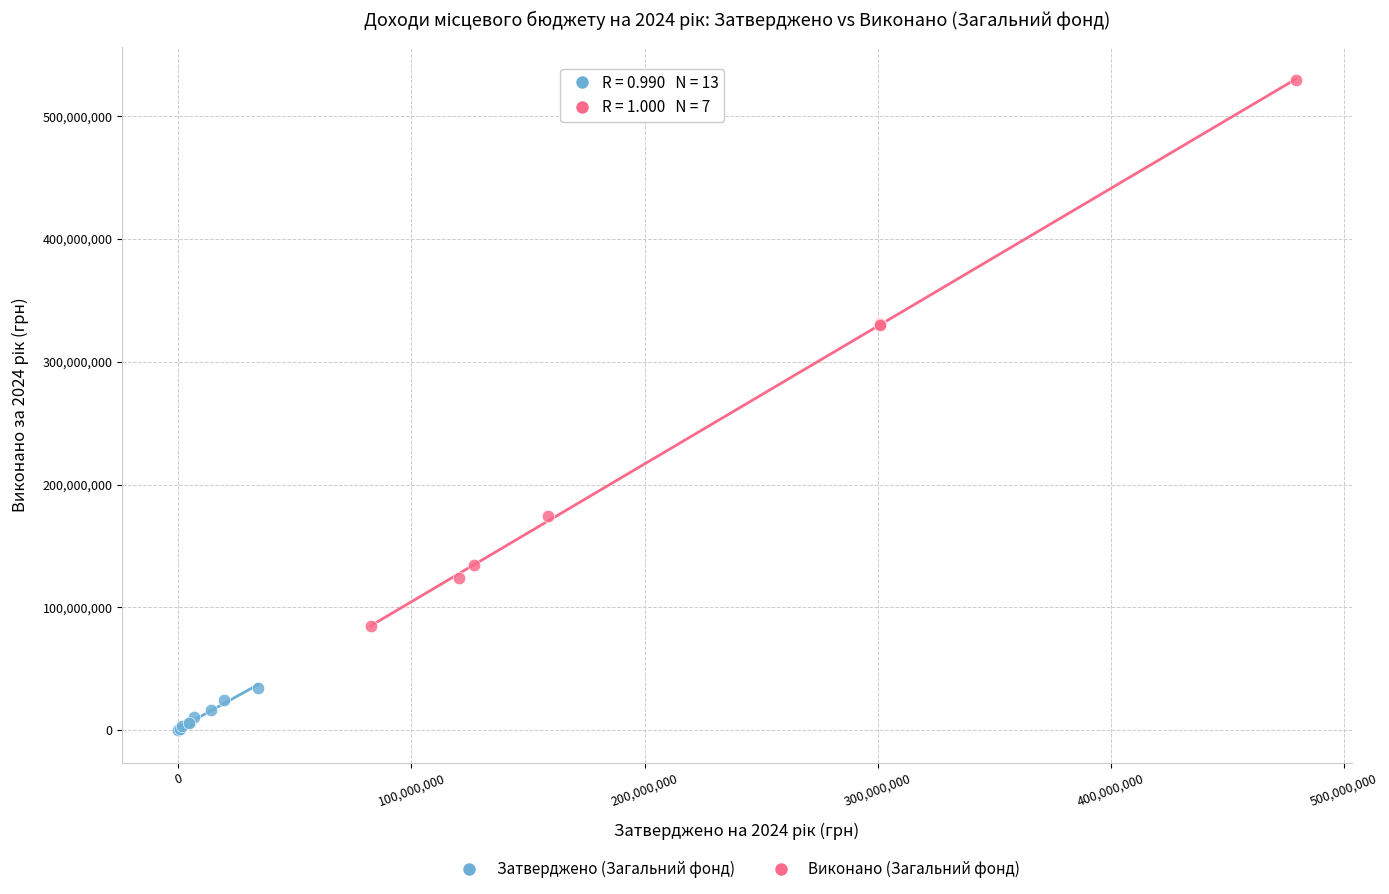

Which series contains the highest Y value?

Виконано (Загальний фонд)